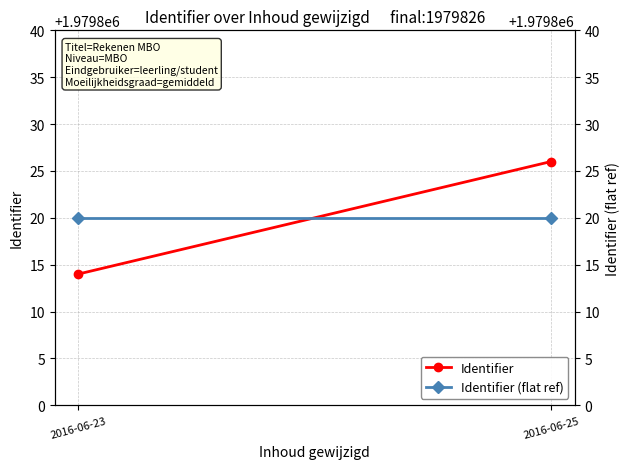

Rank the series at 2016-06-23 from highest to lowest value.

Identifier (flat ref), Identifier